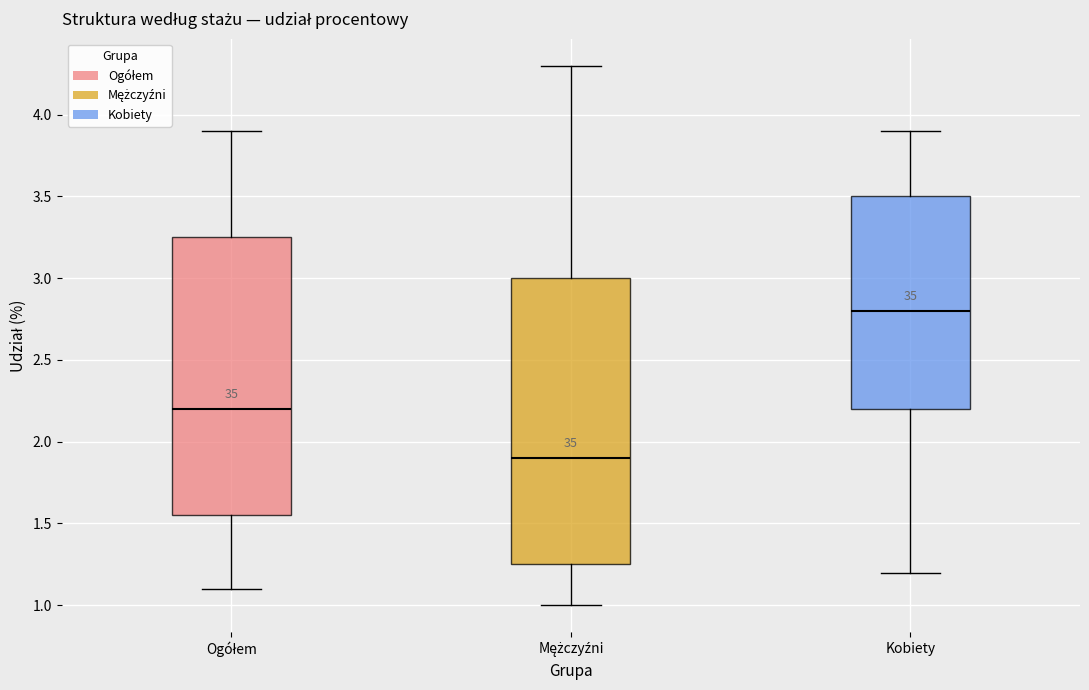

Reading left to right, read every box against the y-axis: the position of its median line, the range the box covers, and the ends of its whiskers. The values are not printed on the chart, so give them approximately, as read against the axis.

Ogółem: median 2.20, box 1.55 to 3.25, whiskers 1.10 to 3.90
Mężczyźni: median 1.90, box 1.25 to 3.00, whiskers 1.00 to 4.30
Kobiety: median 2.80, box 2.20 to 3.50, whiskers 1.20 to 3.90